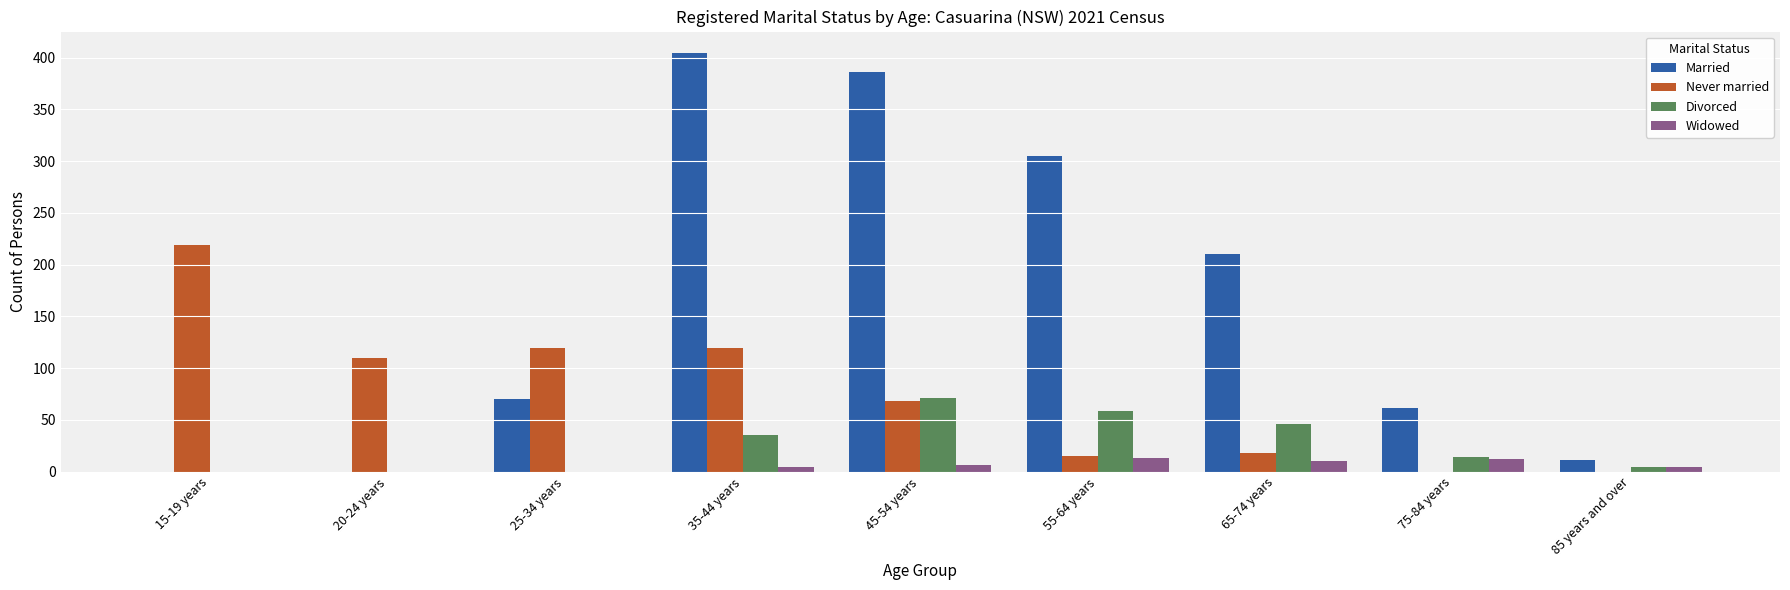

What is the total value across all series at 25-34 years?

189